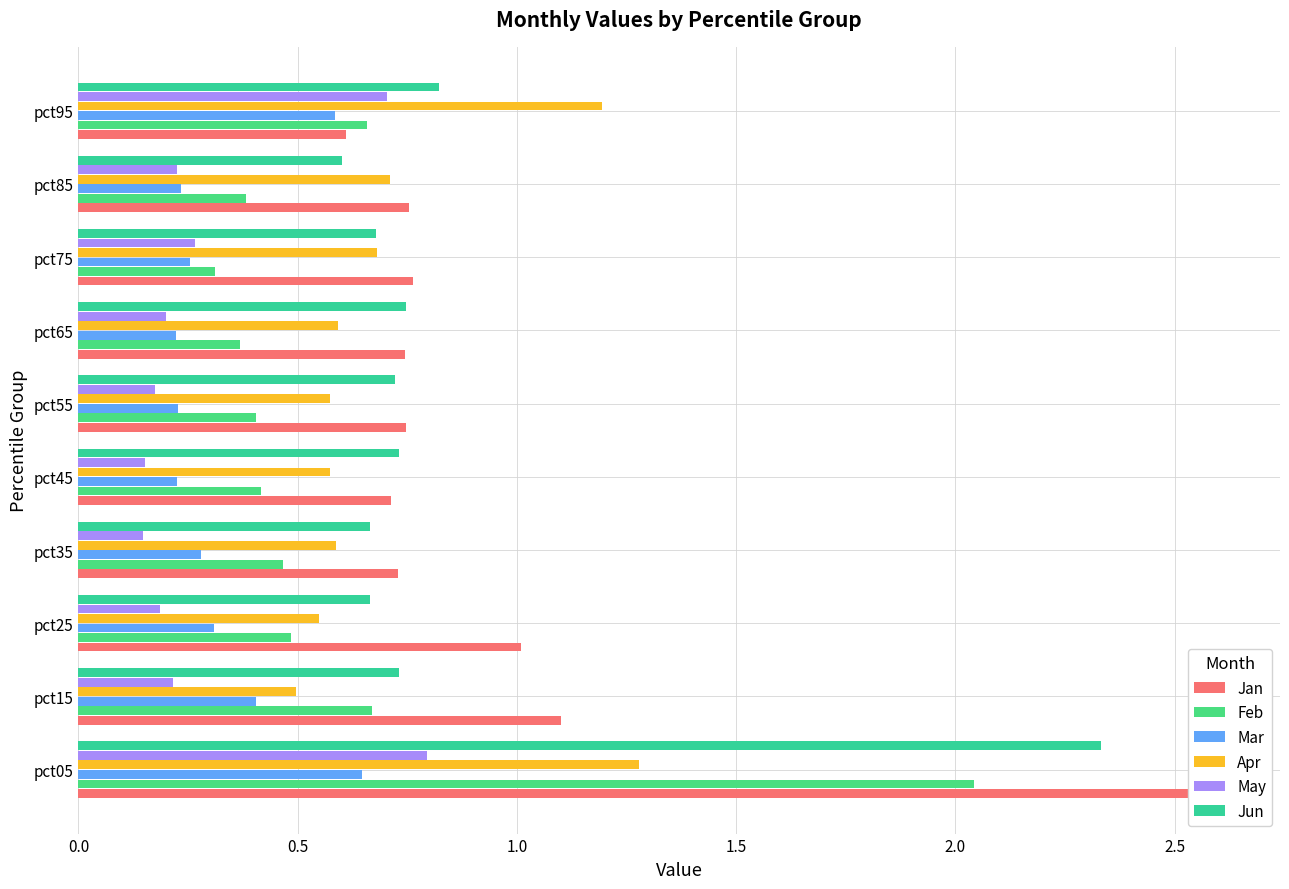

The value of Jan at pct25 is 0.6. True or false?

False